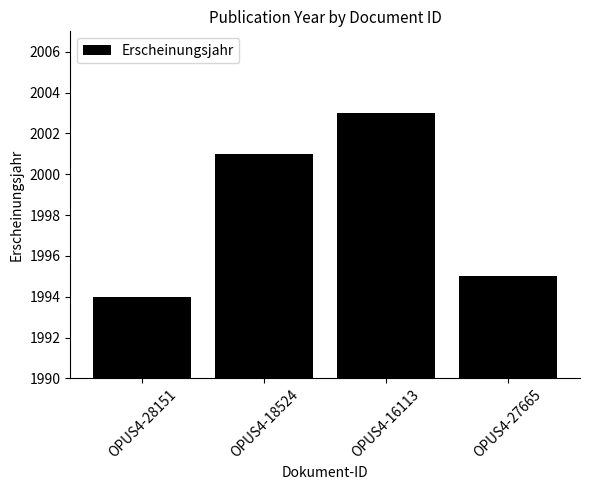

Approximately how many times larger is the value at OPUS4-28151 compared to OPUS4-18524?

1.0